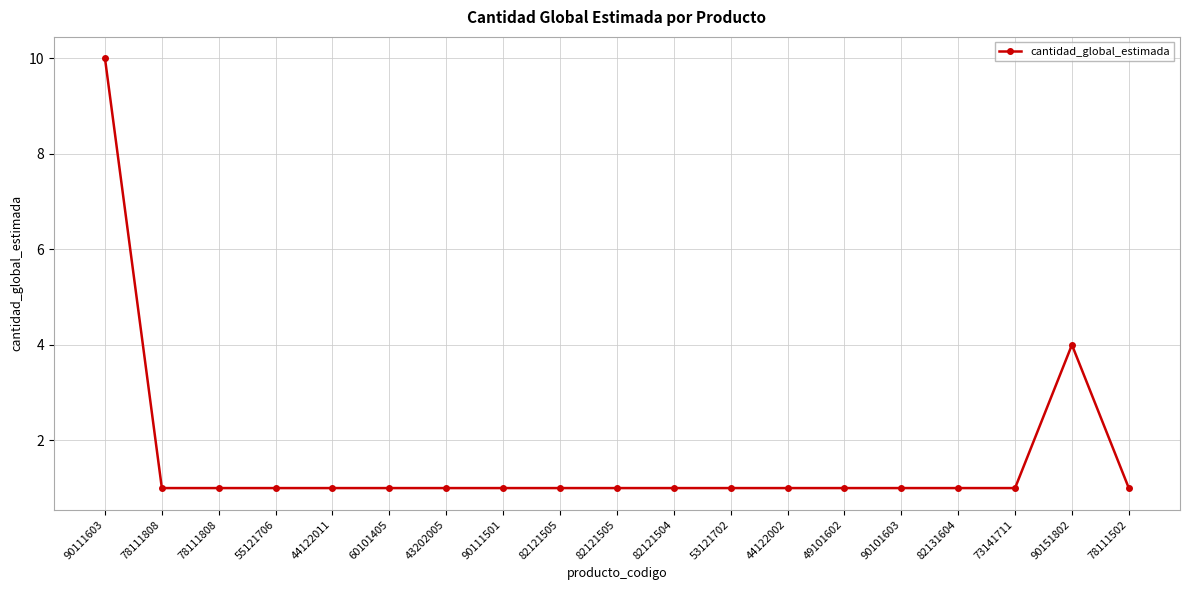

Which category has the highest value across all series?

90111603